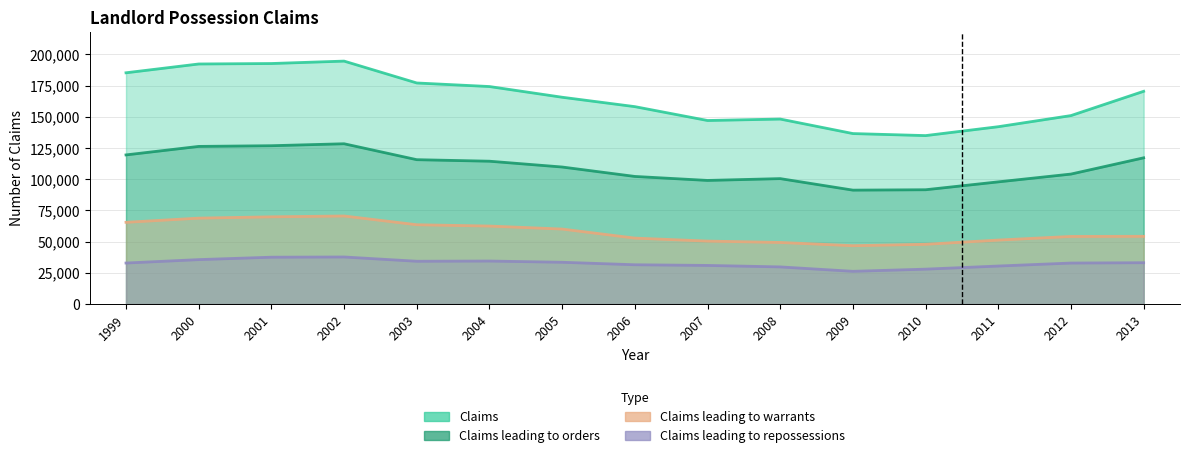

List the labels in order of Claims leading to repossessions value, largest first.

2002, 2001, 2000, 2004, 2003, 2005, 2013, 1999, 2012, 2006, 2007, 2011, 2008, 2010, 2009